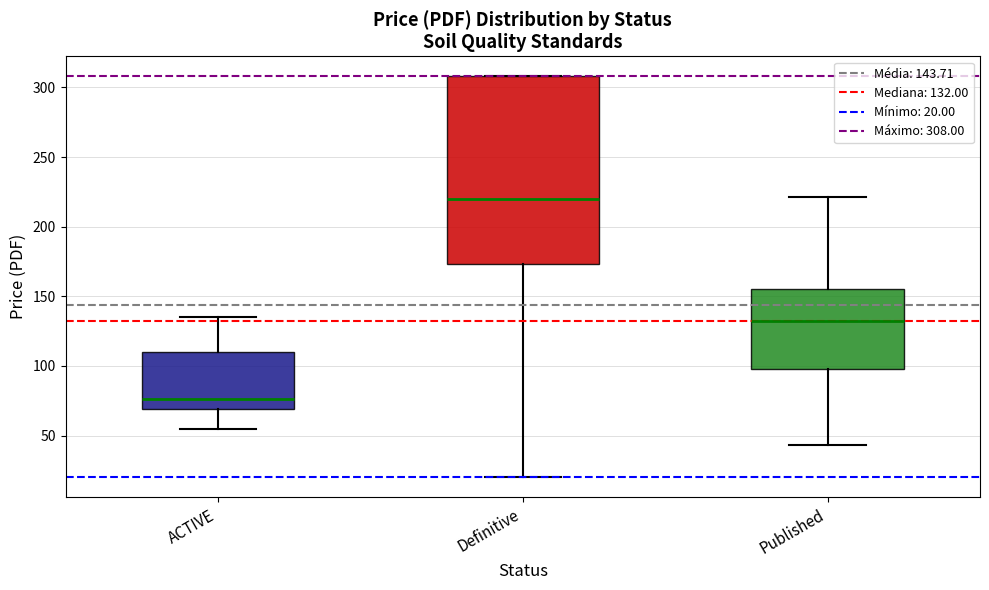

Which box's median line is the highest?

Definitive